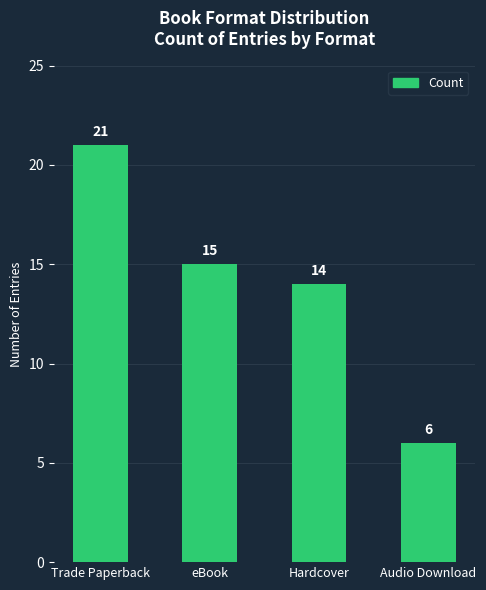

List the labels in order of value, largest first.

Trade Paperback, eBook, Hardcover, Audio Download